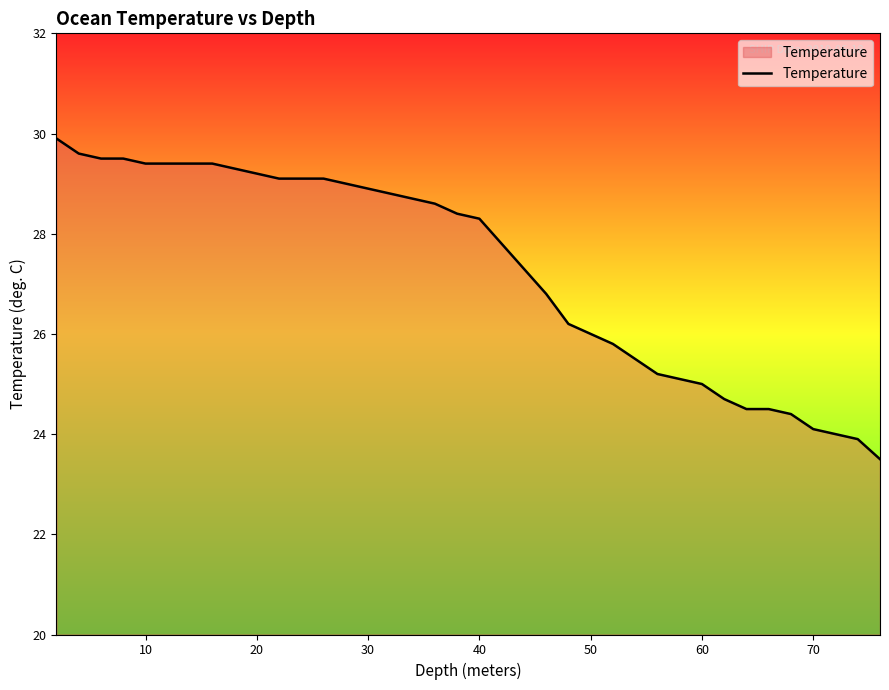

What is the difference between the maximum and minimum values?

6.4